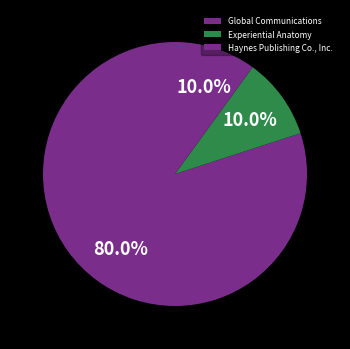

True or false: Experiential Anatomy accounts for 10% of the total.

True